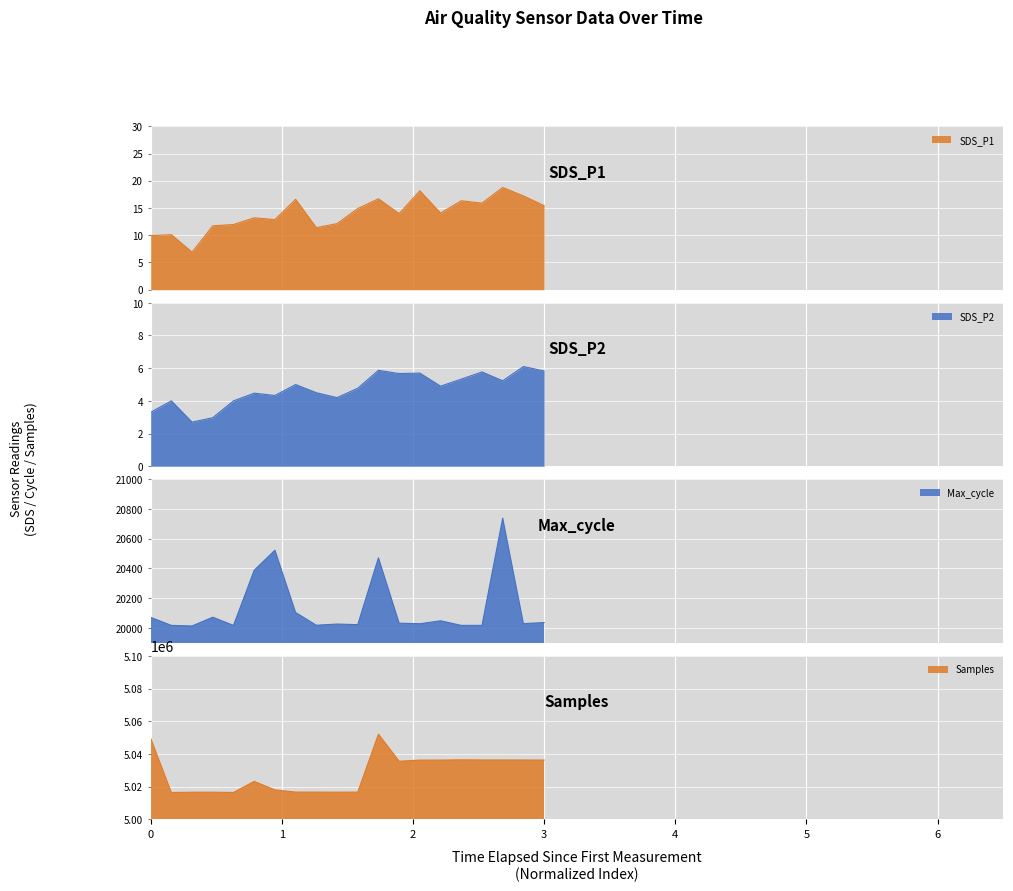

What are all the series names shown in the legend?

SDS_P1, SDS_P2, Max_cycle, Samples